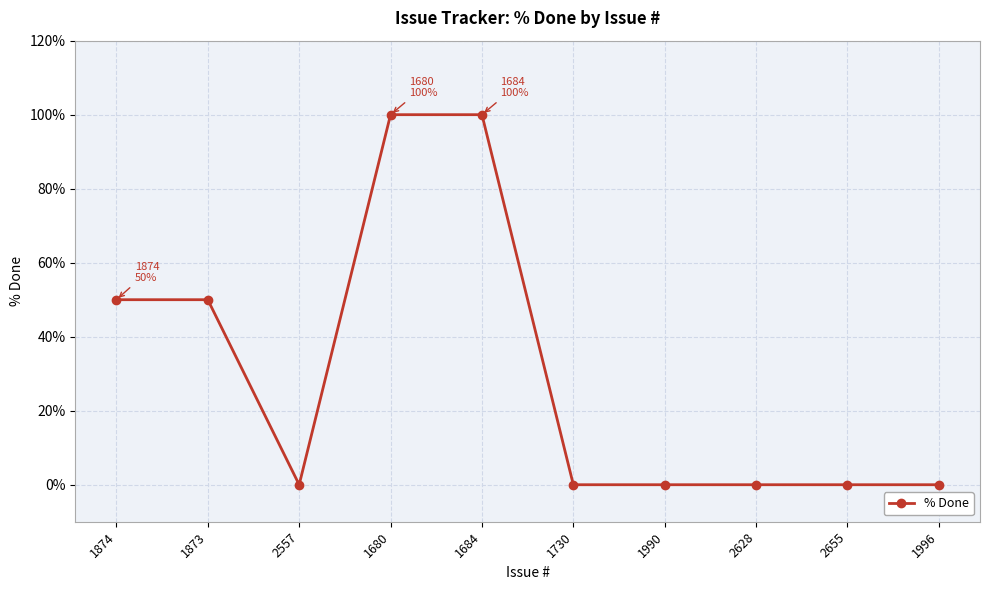

How many series are shown in this chart?

1